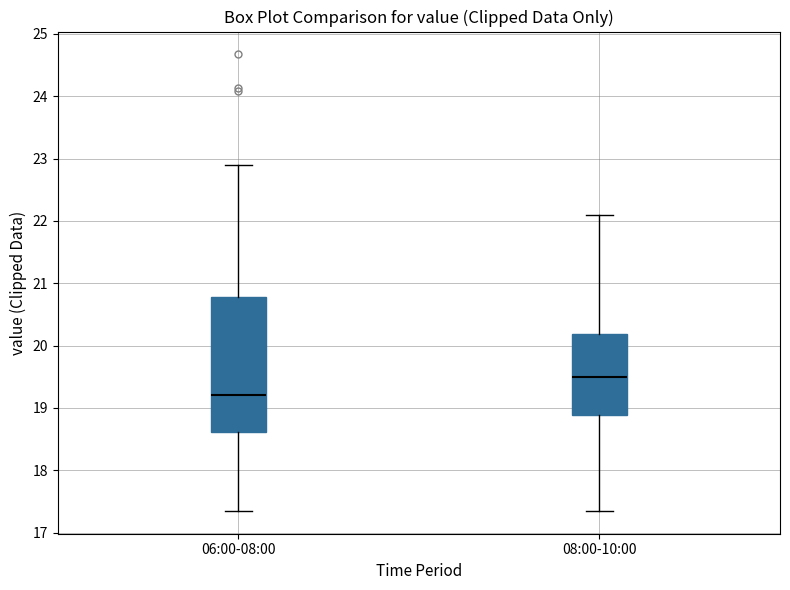

Which box is the tallest, from its lower edge to its upper edge?

06:00-08:00